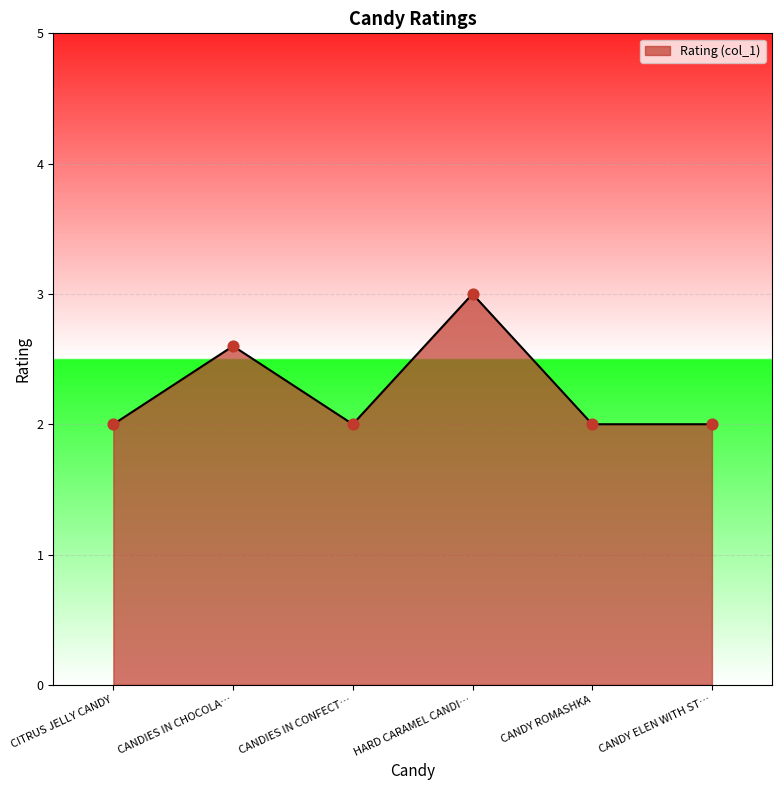

Approximately how many times larger is the value at CANDIES IN CONFECT… compared to CITRUS JELLY CANDY?

1.0